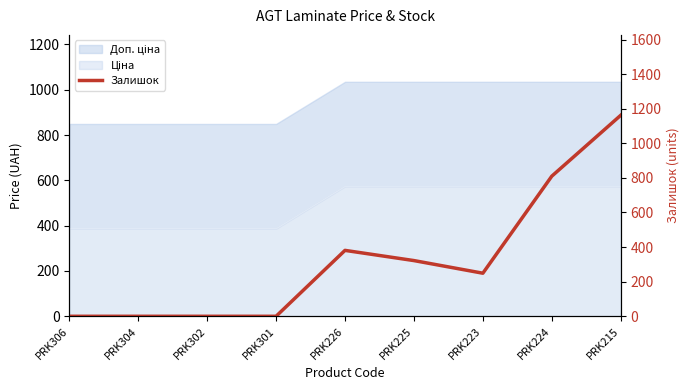

What is the average value?

325